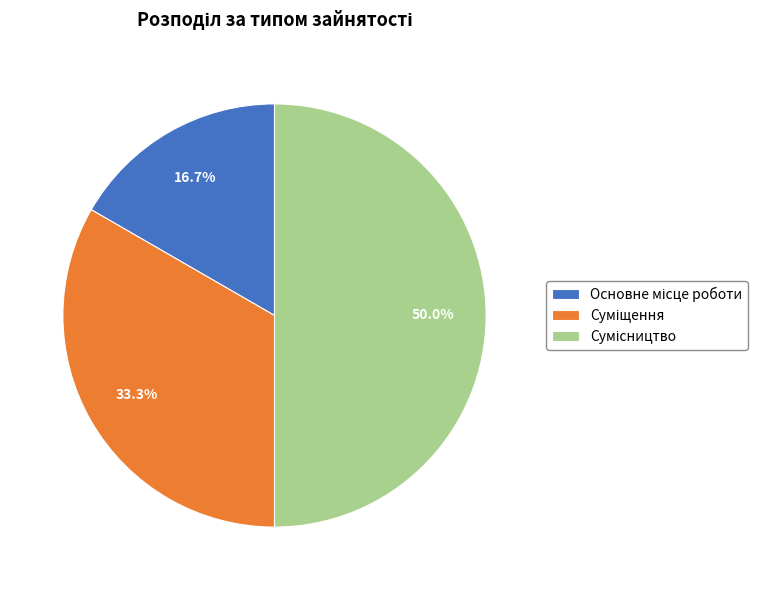

Is the sum of Основне місце роботи and Сумісництво greater than half?

Yes